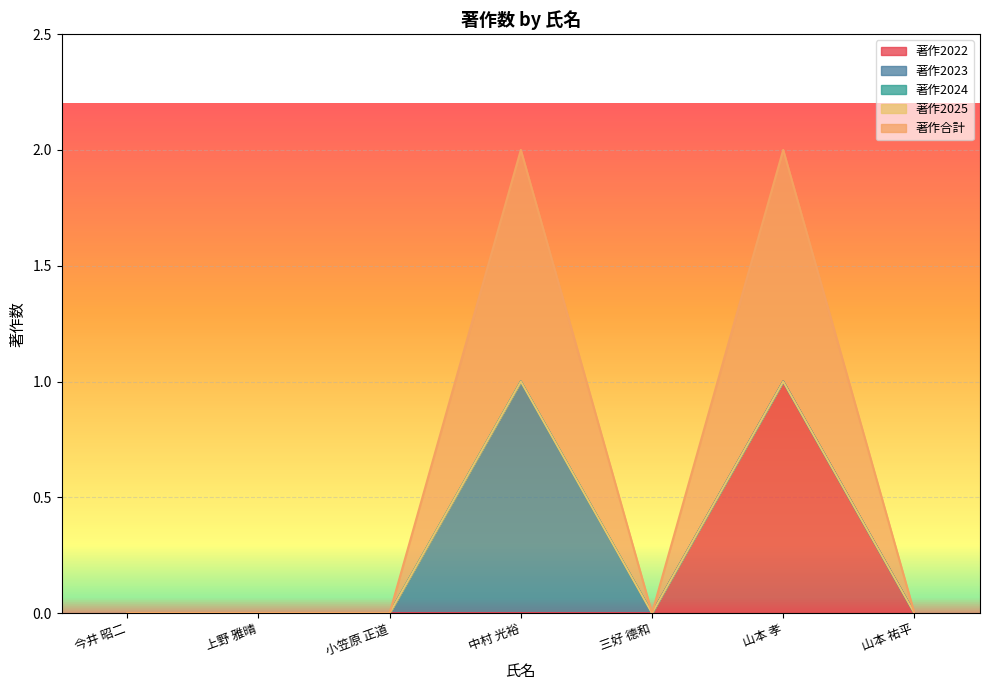

Where is 著作合計 nearest to the value 0?

今井 昭二